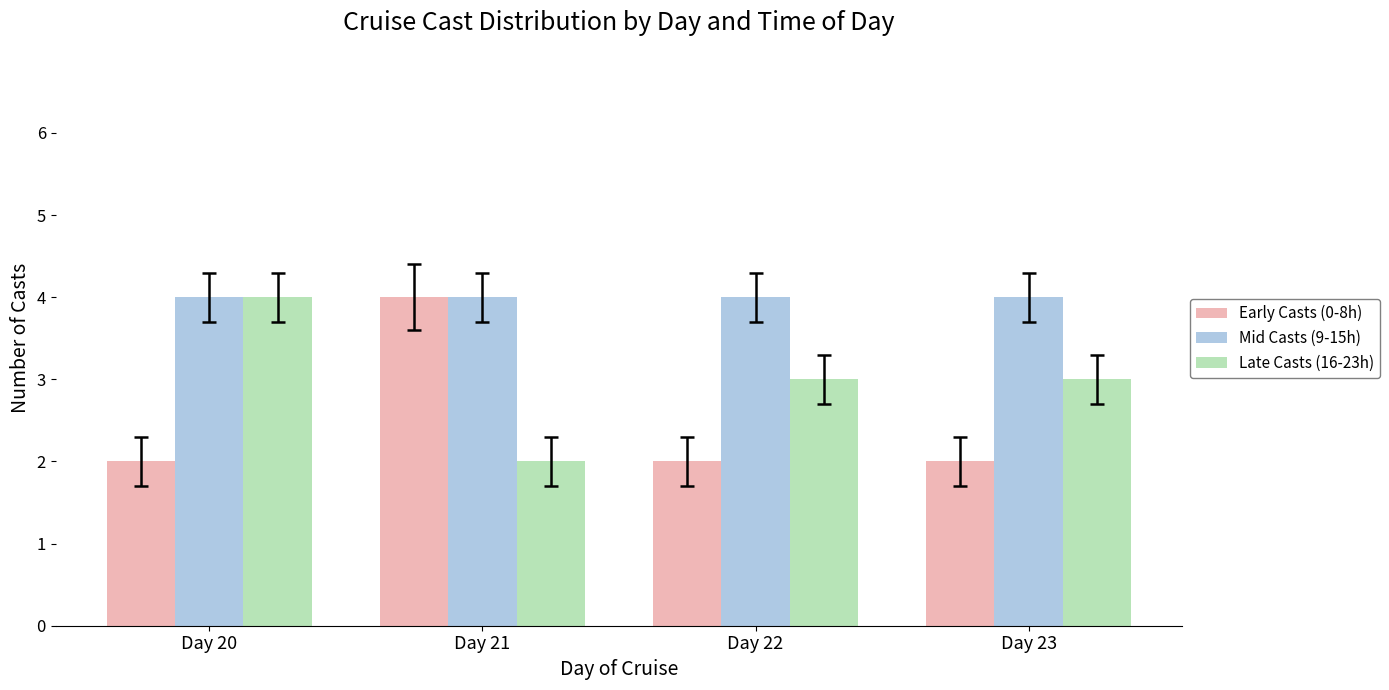

How many bars are there in each group?

3